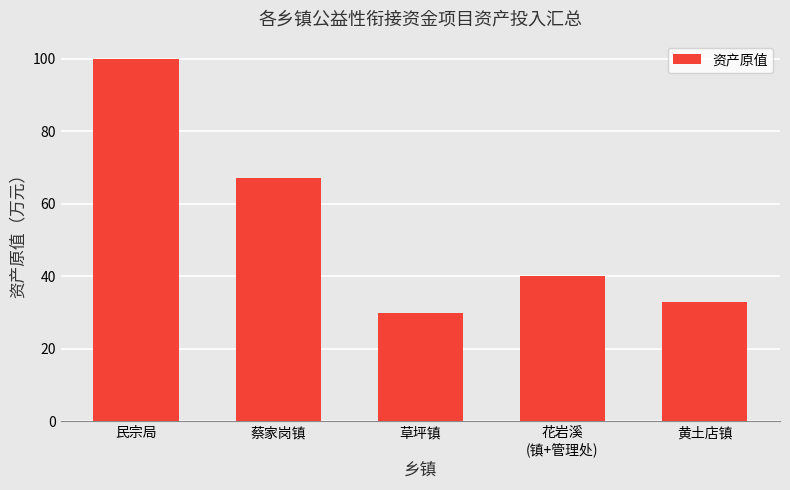

What is the average value?

54